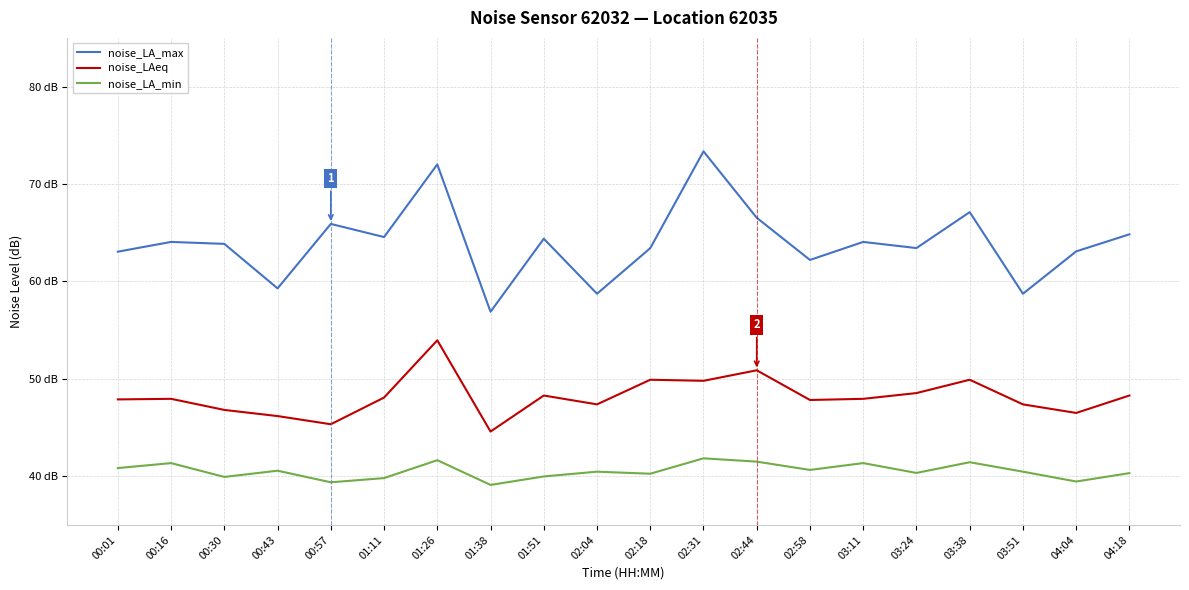

Which category has the highest value in the noise_LA_max series?

02:31